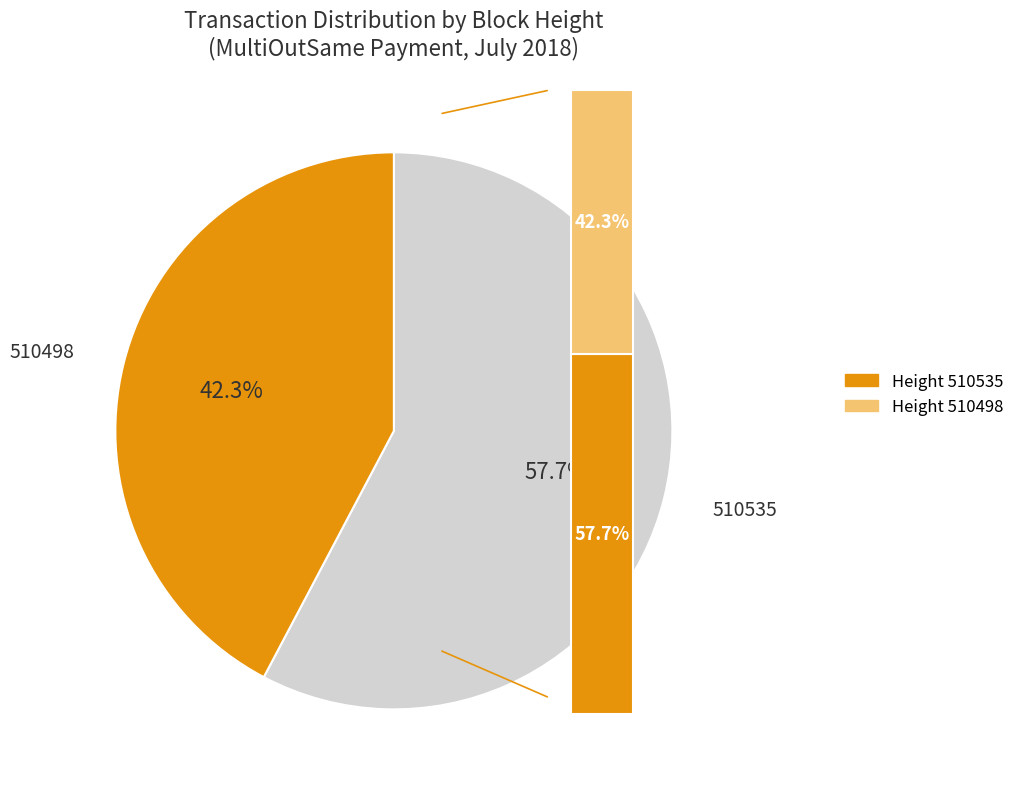

The 510498 slice represents 56% of the pie. True or false?

False